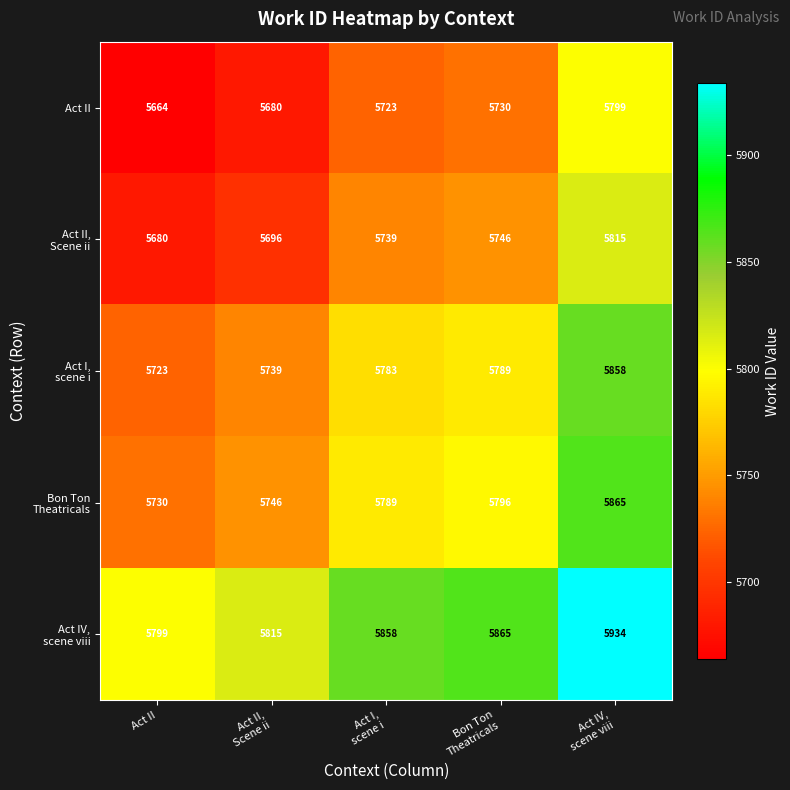

Which category has the lowest value across all series?

Act II